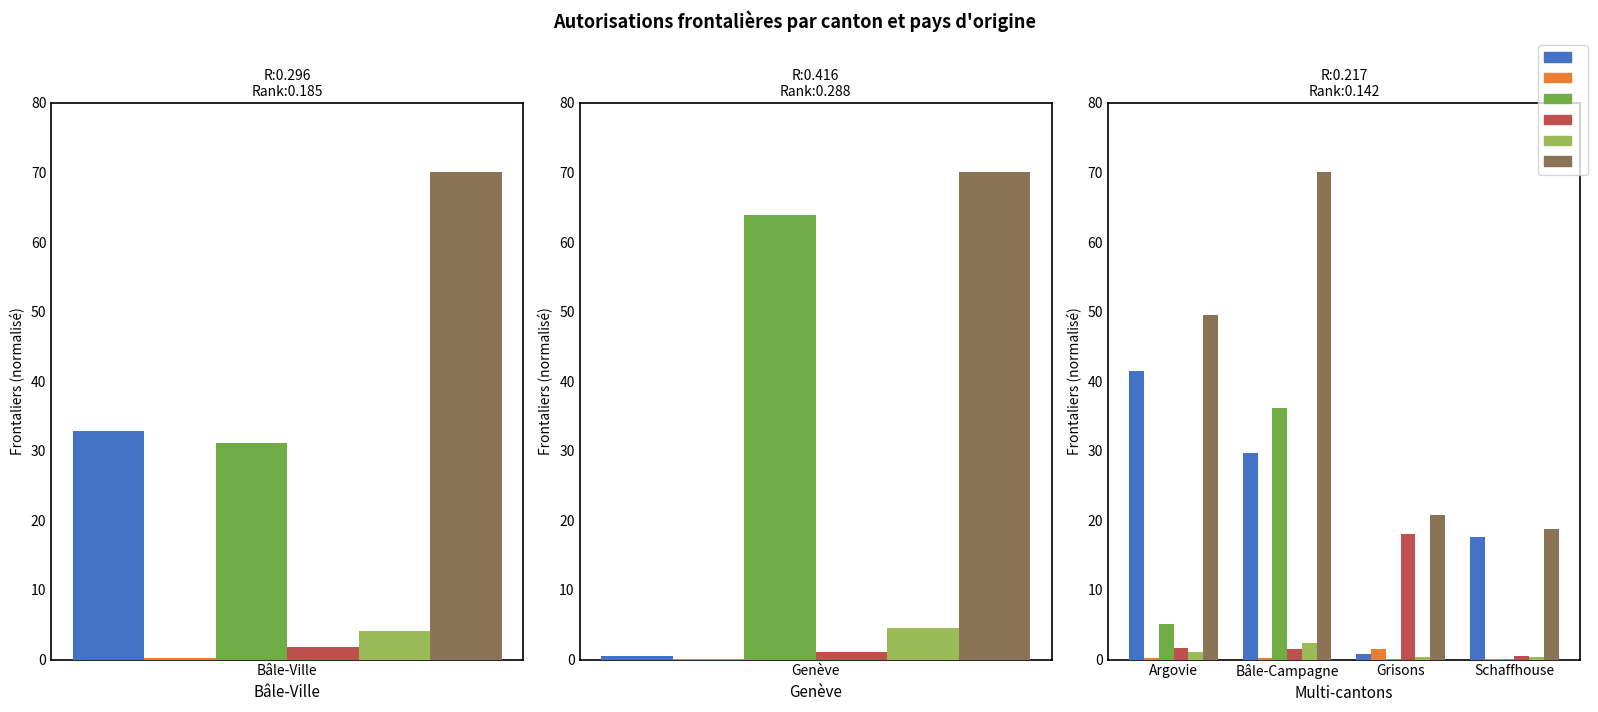

What is the difference between the maximum and minimum values in the Italie series?

17.5